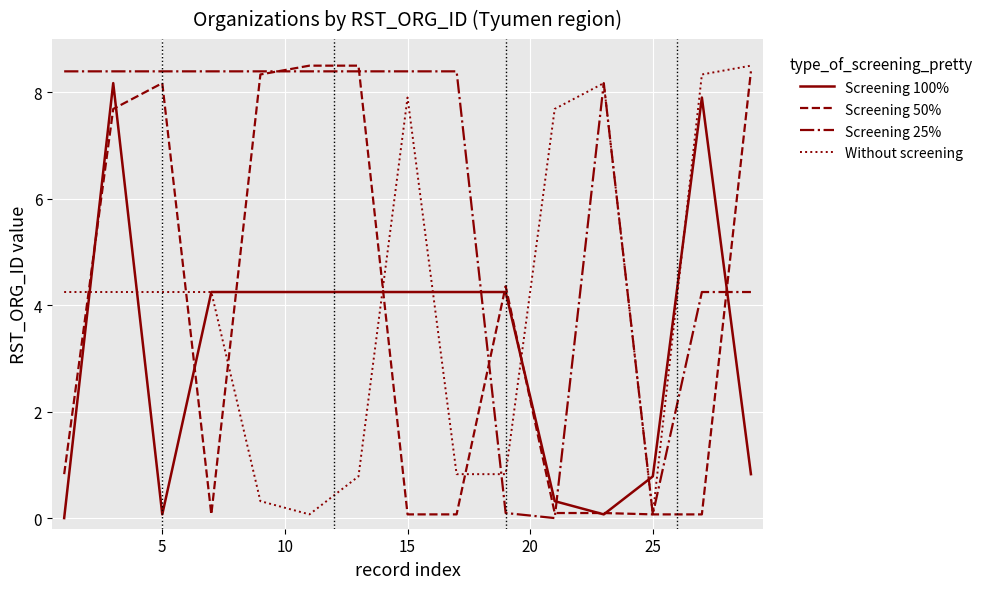

What is the average value of the Without screening series?

4.0